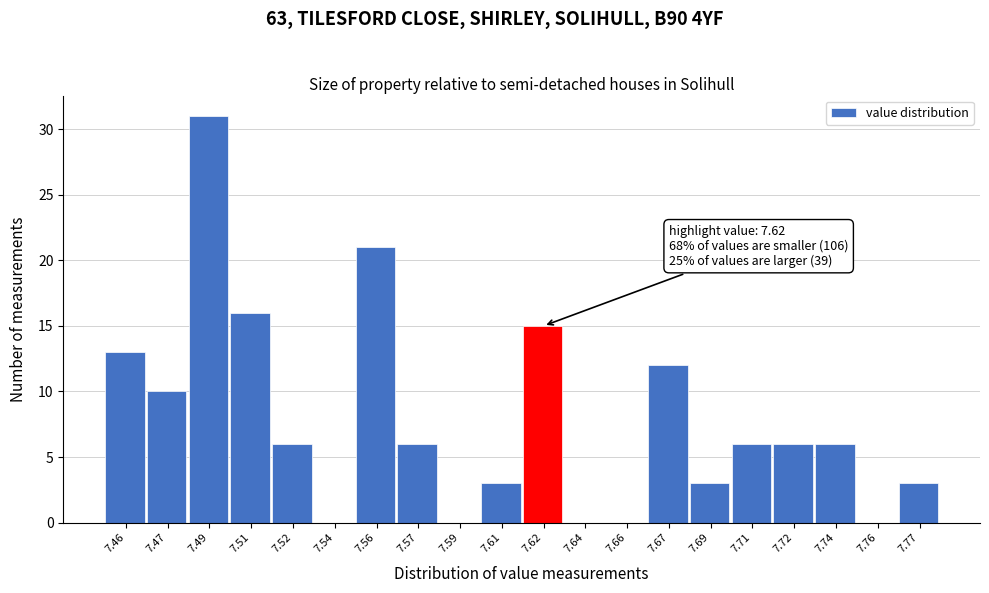

Reading left to right, what are all the values shown in this chart?

7.46=13	7.47=10	7.49=31	7.51=16	7.52=6	7.54=0	7.56=21	7.57=6	7.59=0	7.61=3	7.62=15	7.64=0	7.66=0	7.67=12	7.69=3	7.71=6	7.72=6	7.74=6	7.76=0	7.77=3